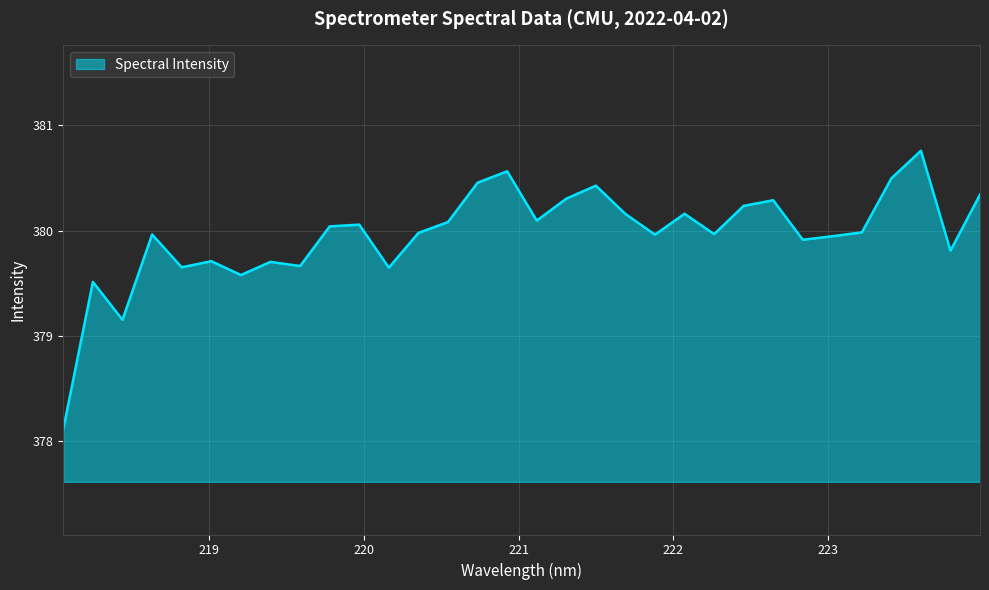

What is the greatest value displayed?

380.8